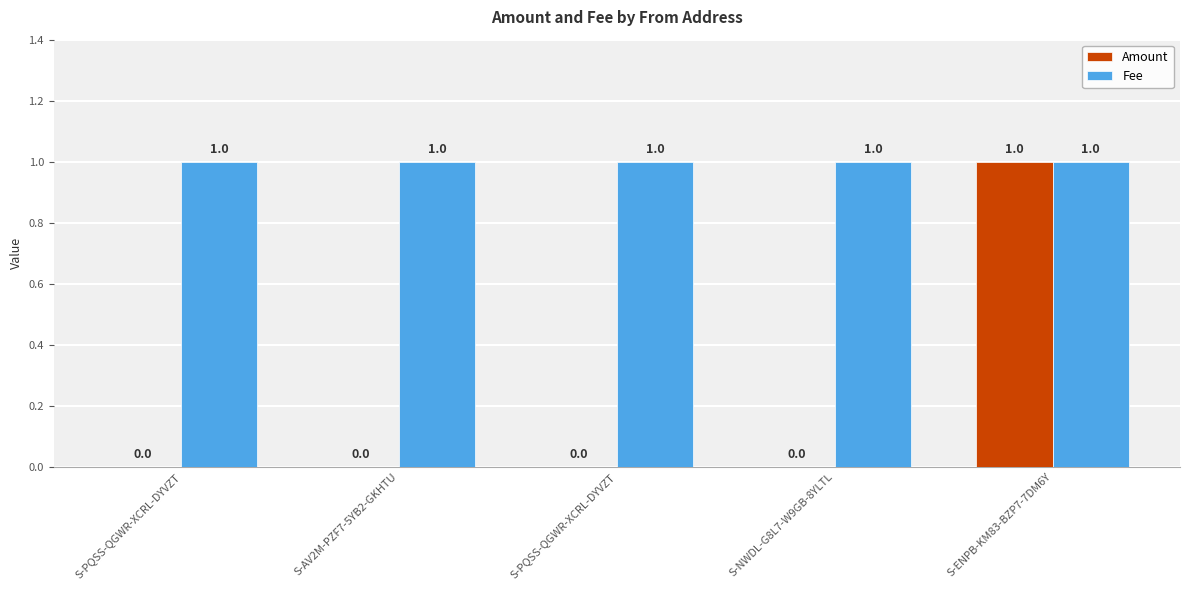

Between S-NWDL-G8L7-W9GB-8YLTL and S-PQSS-QGWR-XCRL-DYVZT, which is larger?

S-NWDL-G8L7-W9GB-8YLTL